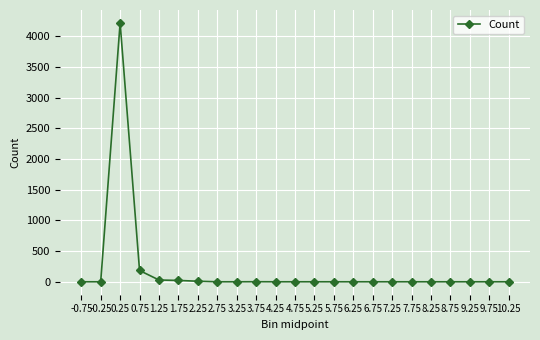

True or false: the data has more than 0 interior local peaks.

True